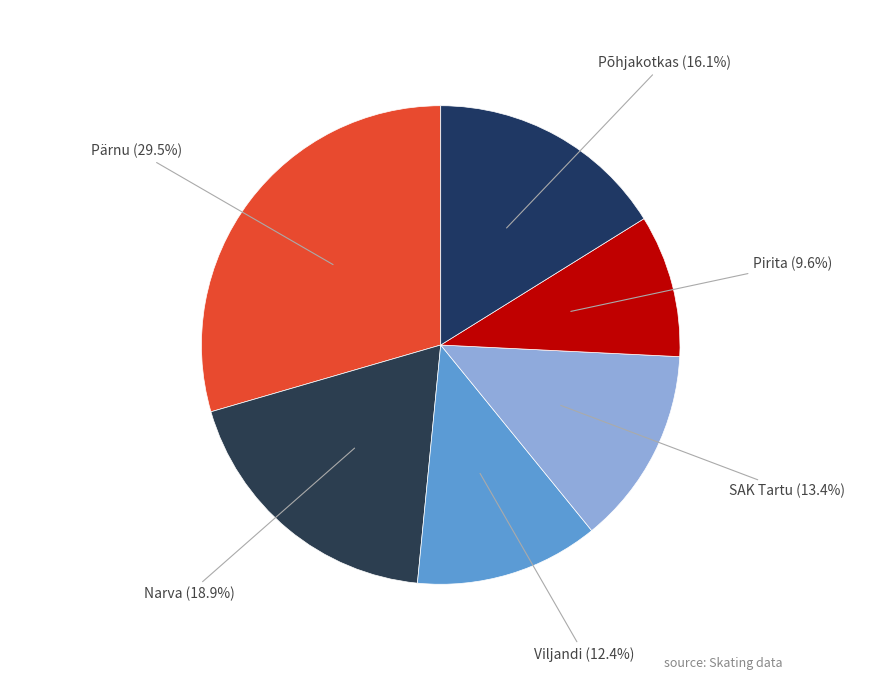

What is the change in value from Narva to SAK Tartu?

-18